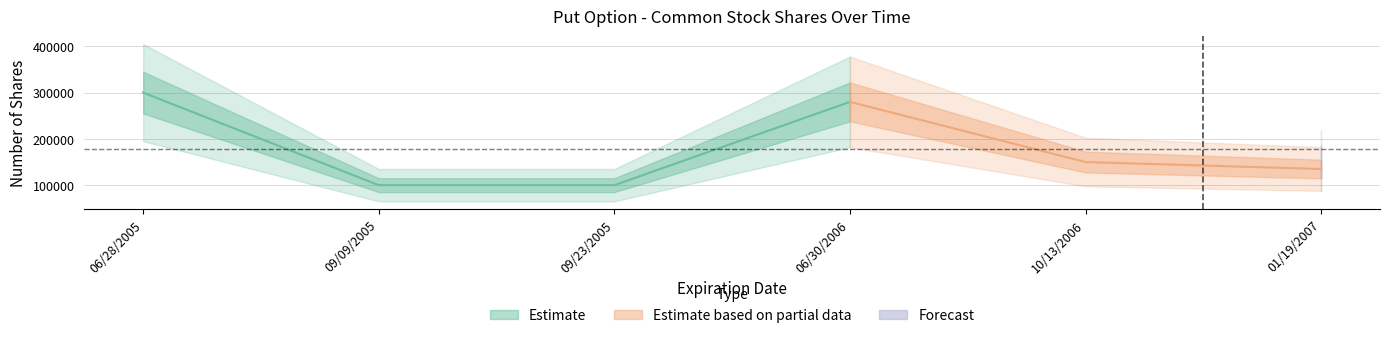

What is the sum of the values at 06/28/2005 and 01/19/2007?

434900